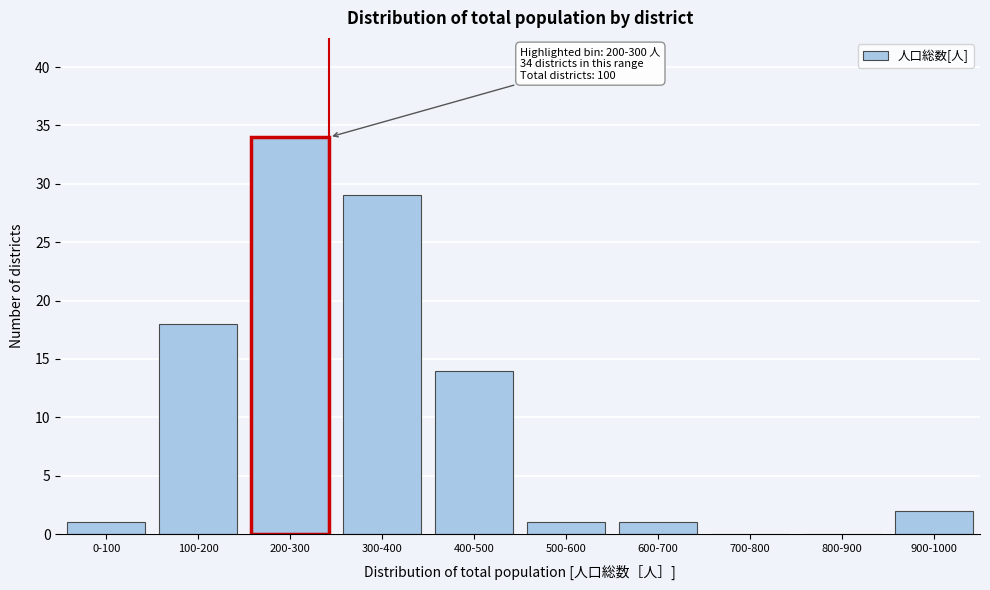

Reading left to right, what are all the values shown in this chart?

0-100=1	100-200=18	200-300=34	300-400=29	400-500=14	500-600=1	600-700=1	700-800=0	800-900=0	900-1000=2